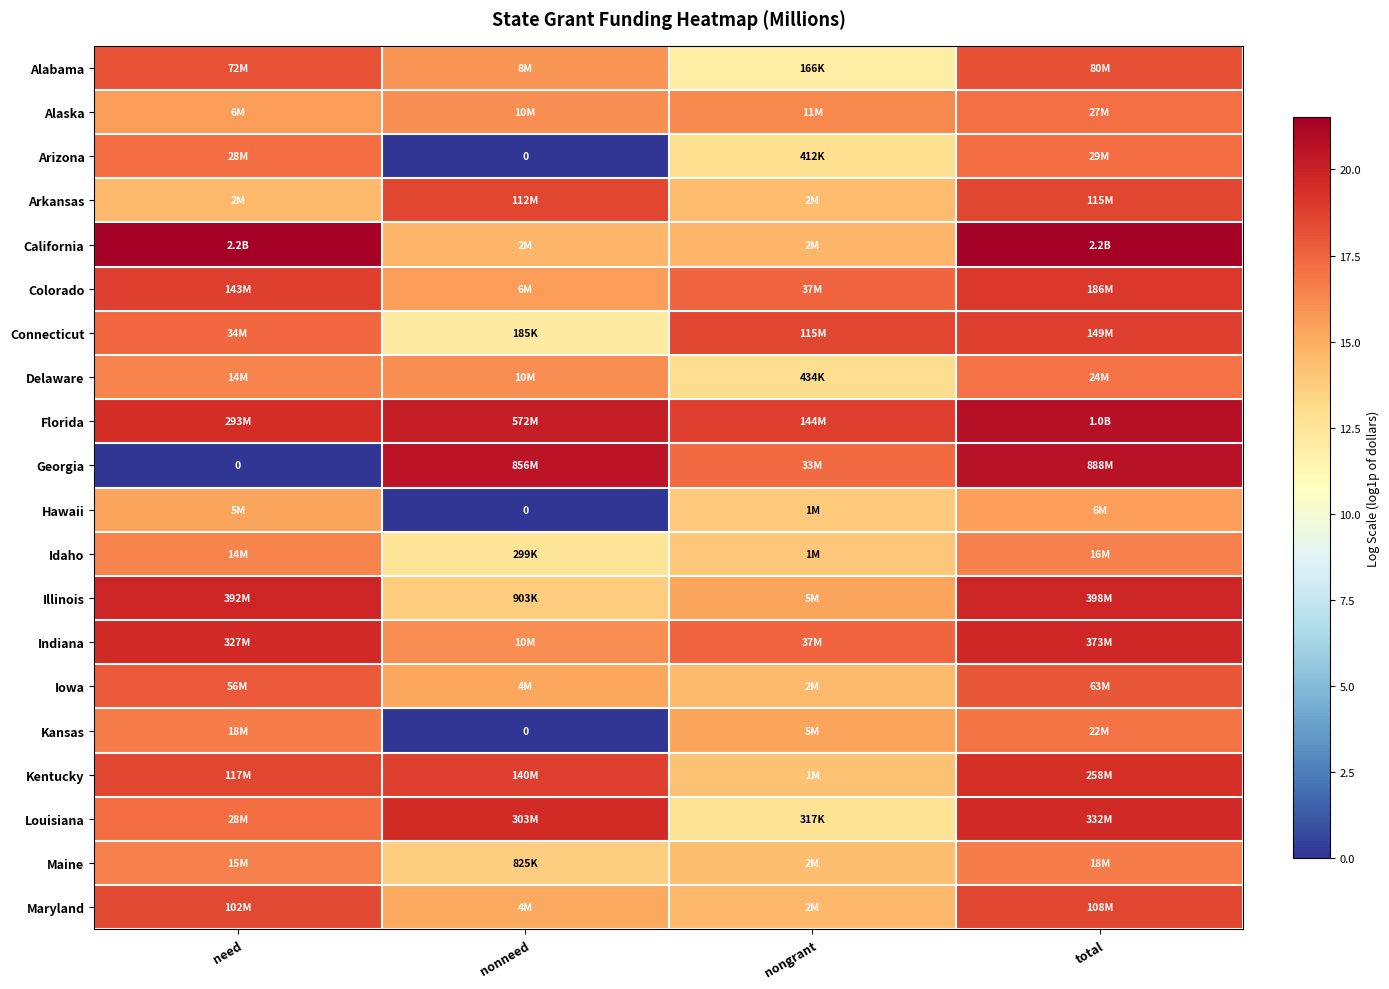

What is the difference between the maximum and minimum values in the Arizona series?

17.2